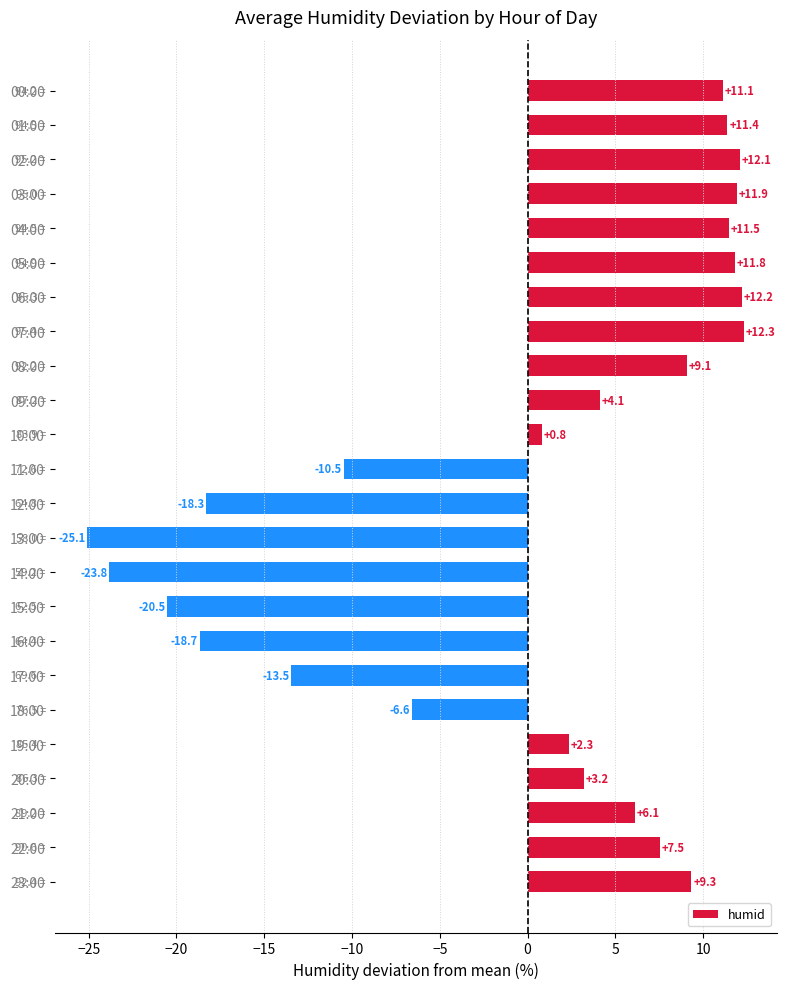

Rank the categories by value from lowest to highest.

13:00, 14:00, 15:00, 16:00, 12:00, 17:00, 11:00, 18:00, 10:00, 19:00, 20:00, 09:00, 21:00, 22:00, 08:00, 23:00, 00:00, 01:00, 04:00, 05:00, 03:00, 02:00, 06:00, 07:00